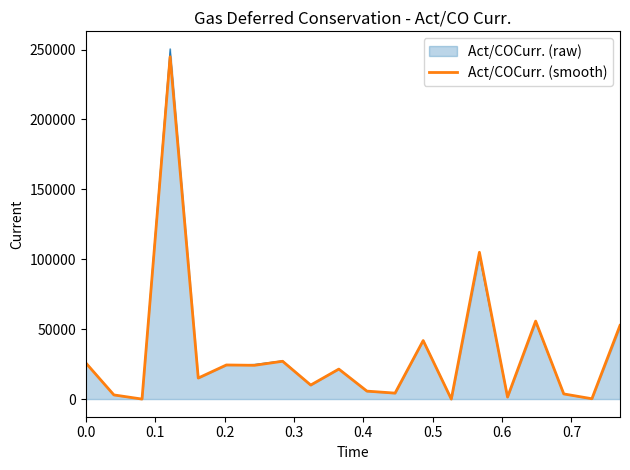

What is the maximum value shown in the chart?

250502.8